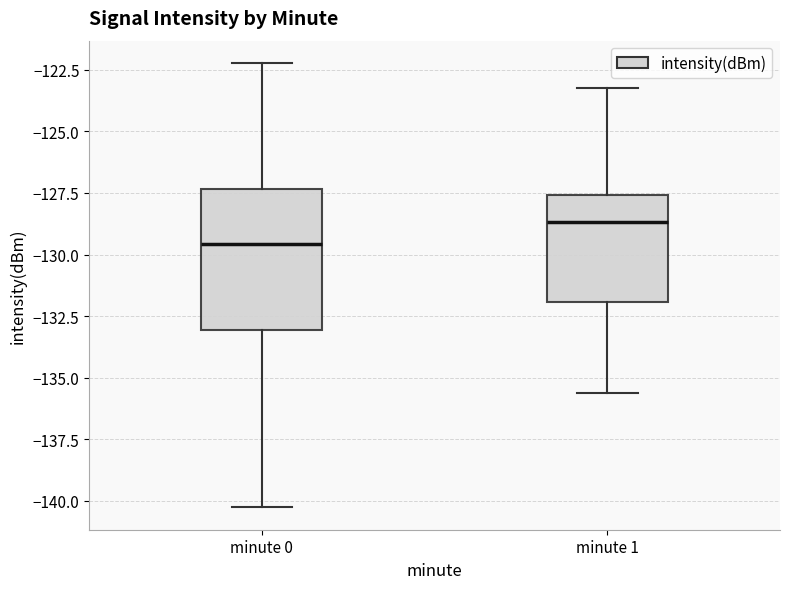

Reading left to right, read every box against the y-axis: the position of its median line, the range the box covers, and the ends of its whiskers. The values are not printed on the chart, so give them approximately, as read against the axis.

minute 0: median -129.5, box -133.0 to -127.5, whiskers -140.5 to -122.0
minute 1: median -128.5, box -132.0 to -127.5, whiskers -135.5 to -123.0